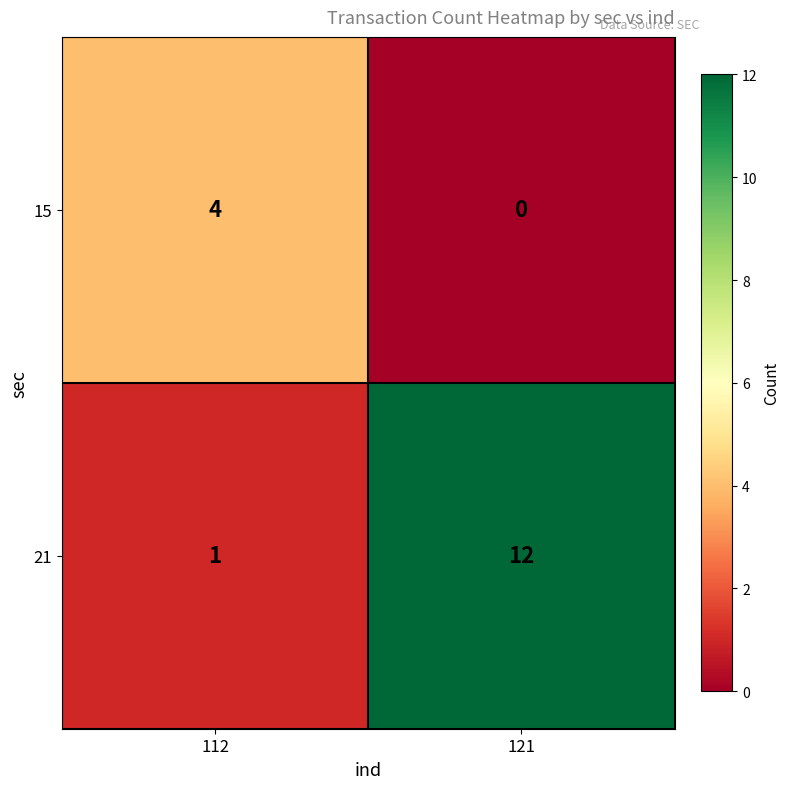

At which category is the sum across all series the highest?

121